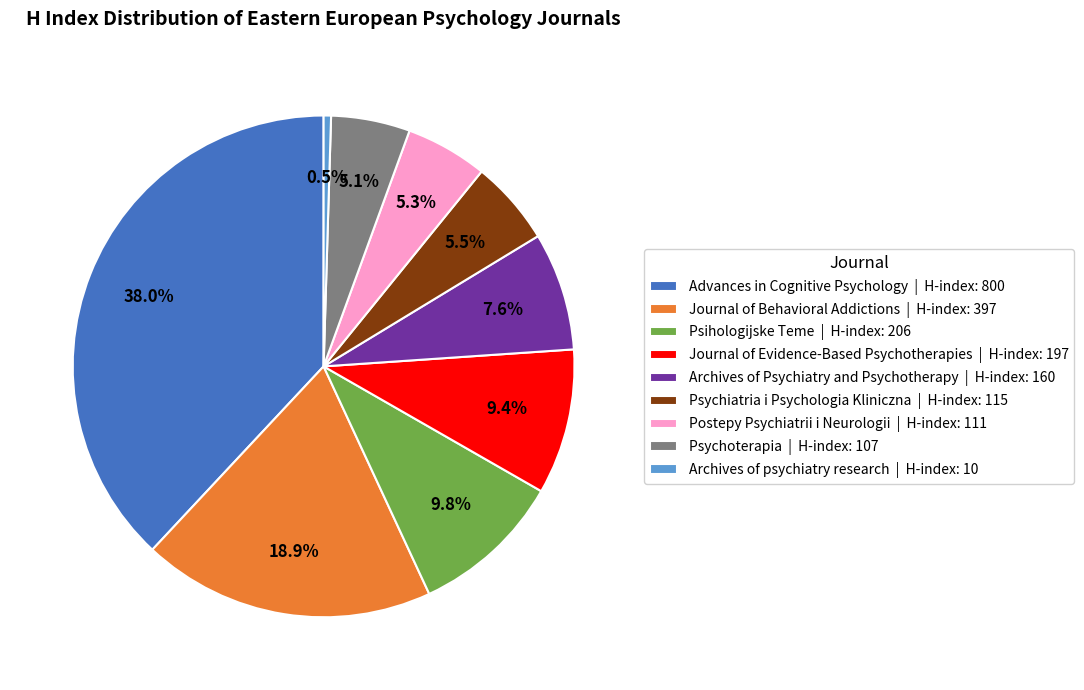

Does any single category account for the majority?

No